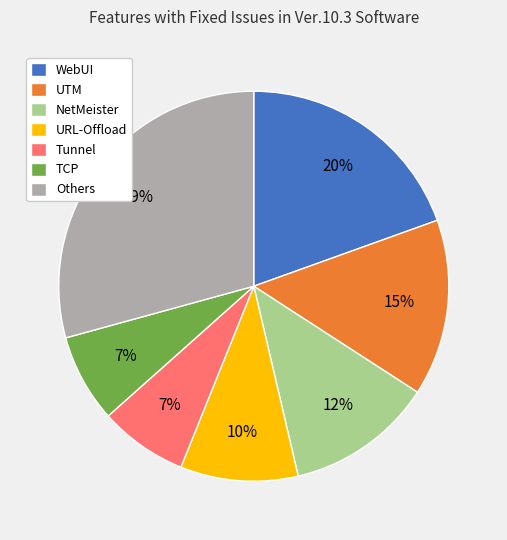

Do NetMeister and UTM together represent more than half of the pie?

No